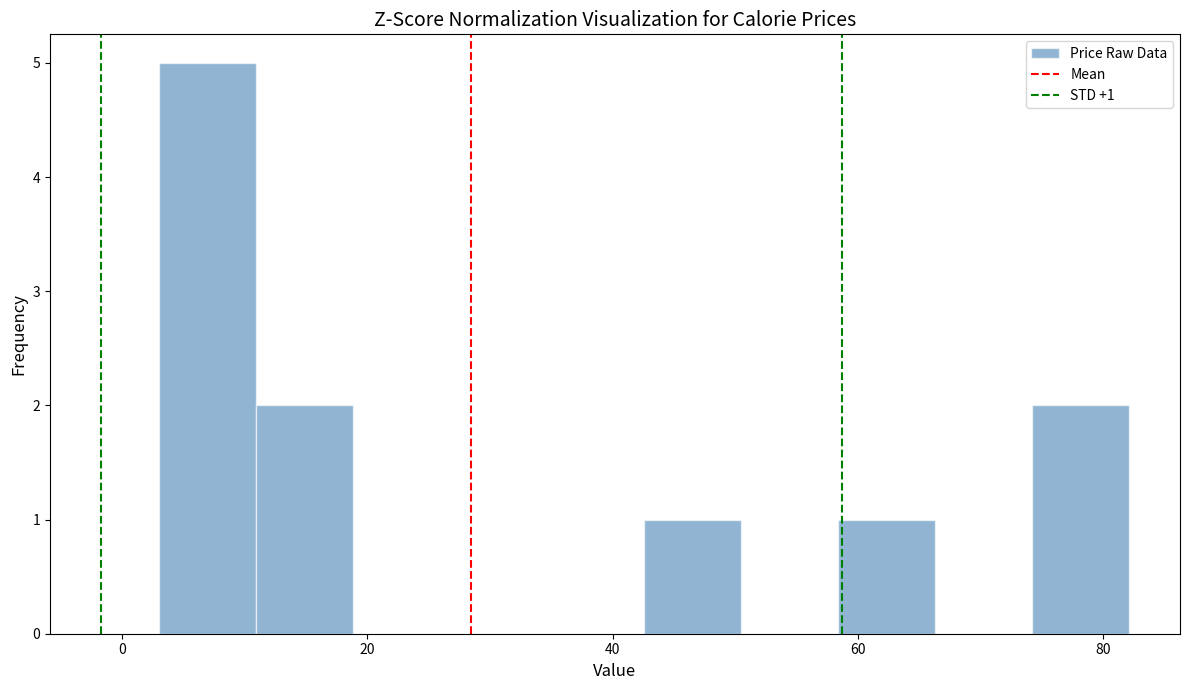

Read against the x-axis, roughly where is the centre of the tallest bar?

6